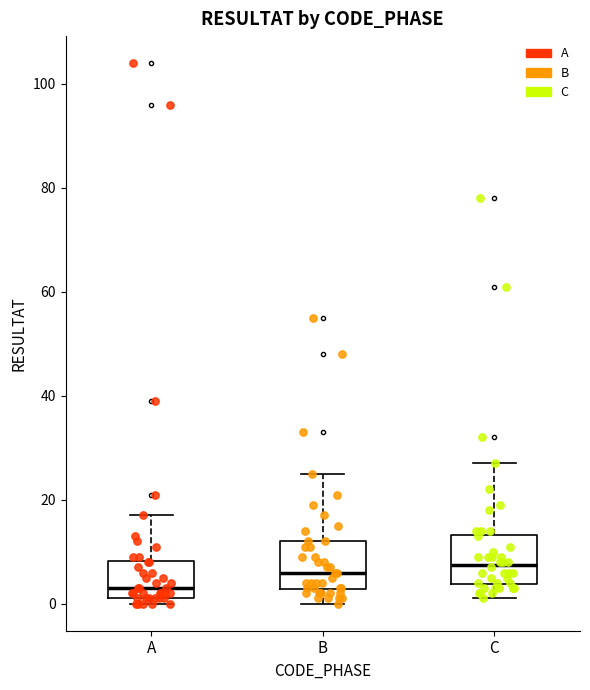

Reading left to right, transcribe this box plot: for each box, give where its median line is, the range the box spans, and where its two whiskers end, as read against the y-axis. The values are not printed on the chart, so give them approximately, as read against the axis.

A: median 4, box 2 to 8, whiskers 0 to 18
B: median 6, box 2 to 12, whiskers 0 to 26
C: median 8, box 4 to 14, whiskers 2 to 28